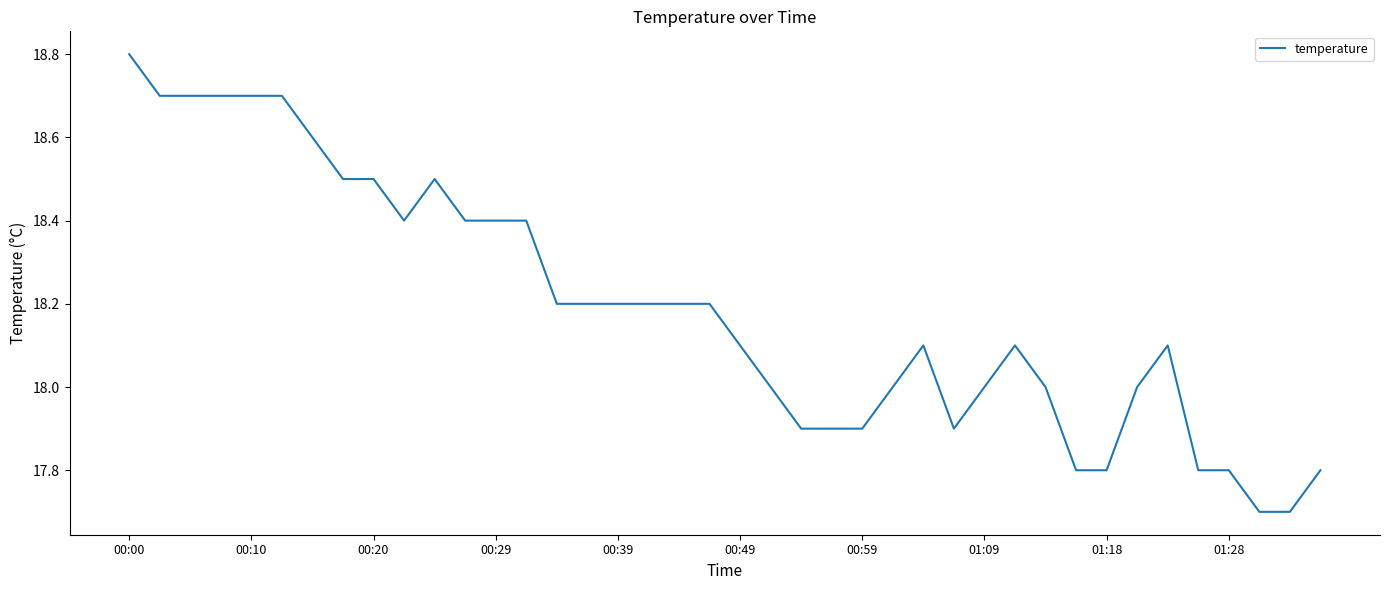

What is the smallest value displayed?

17.7